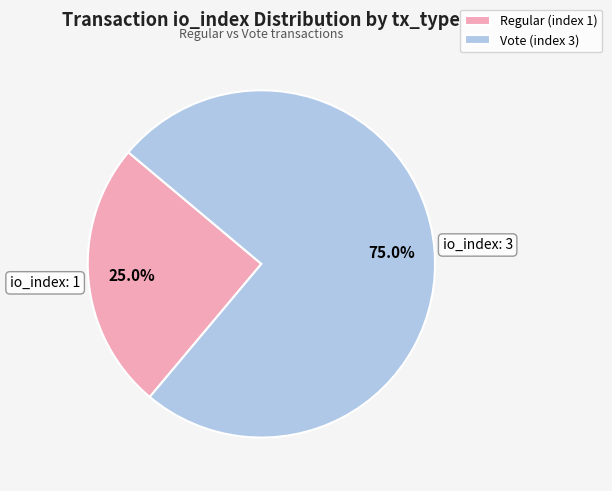

What is the total percentage of Regular (index 1) and Vote (index 3)?

100.0%